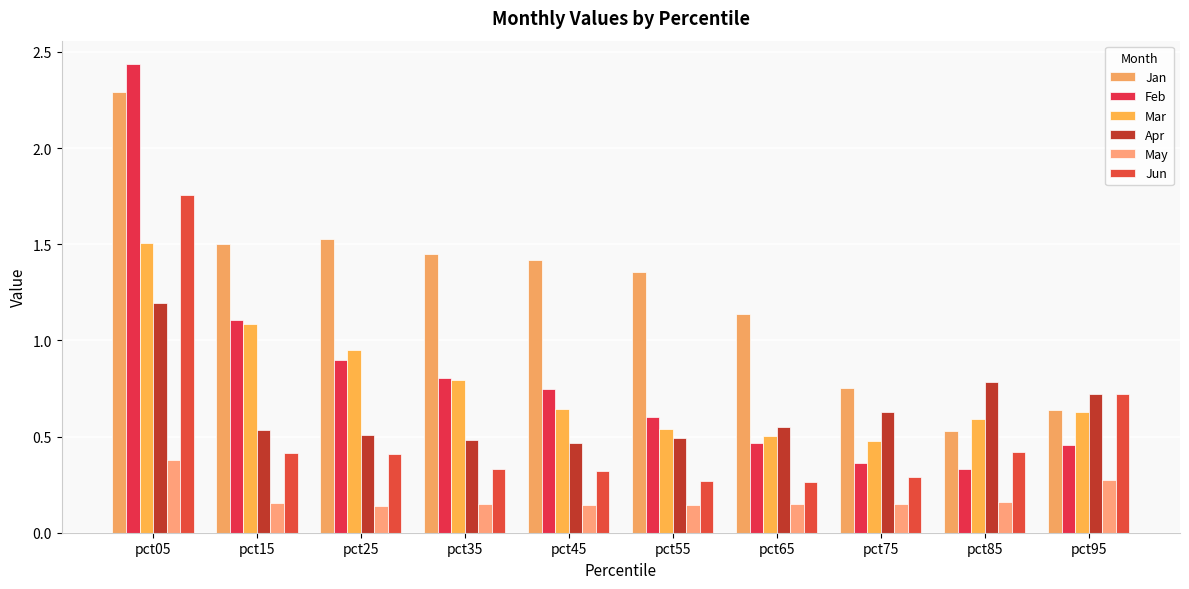

Does the chart contain stacked bars?

No